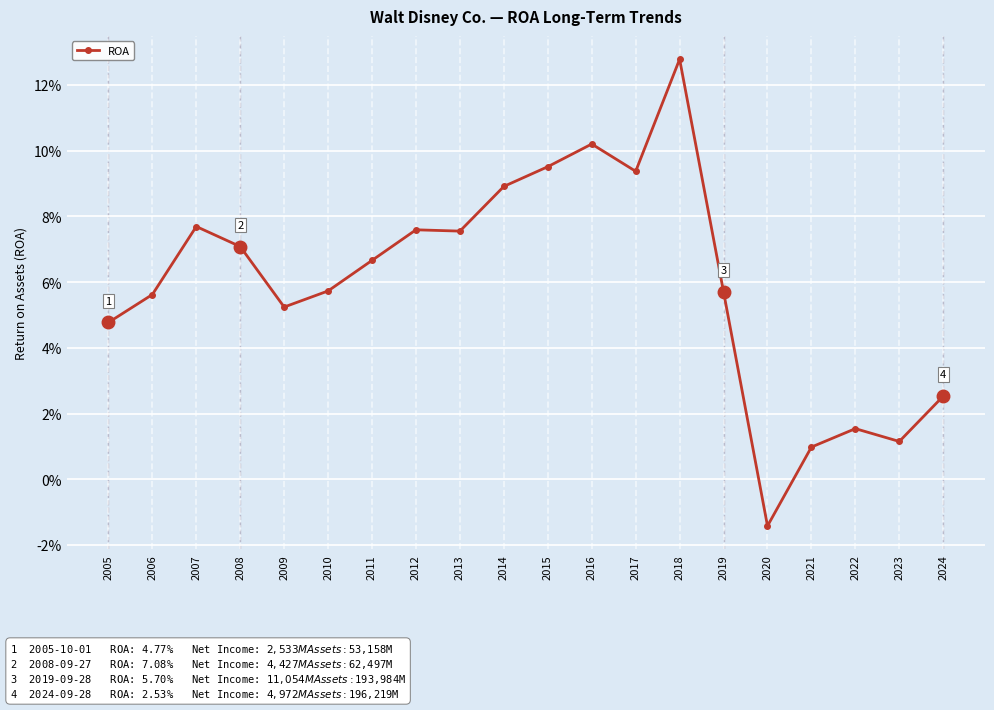

Does the chart have visible grid lines?

Yes